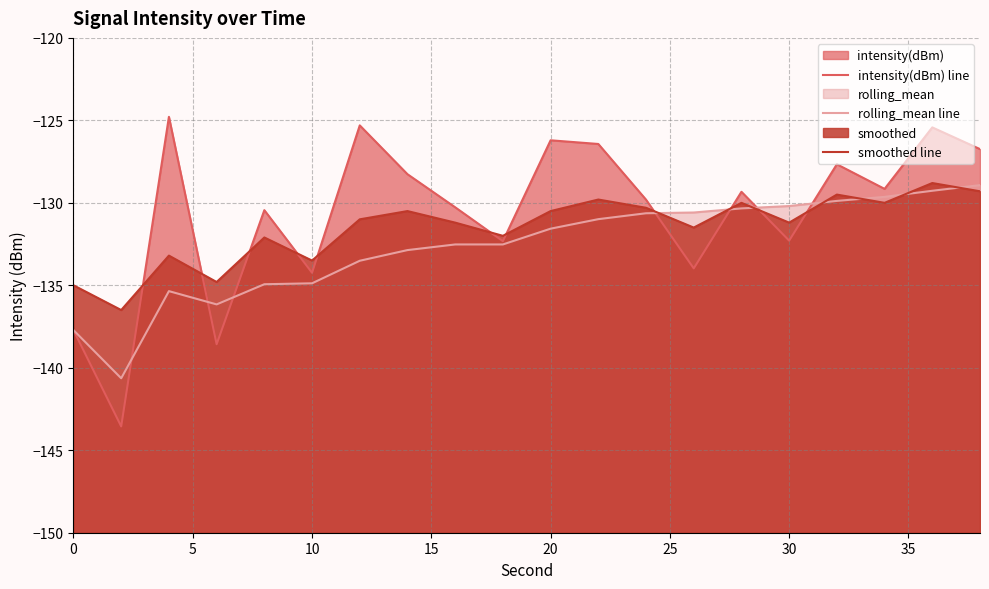

What is the minimum value for rolling_mean line?

-140.6